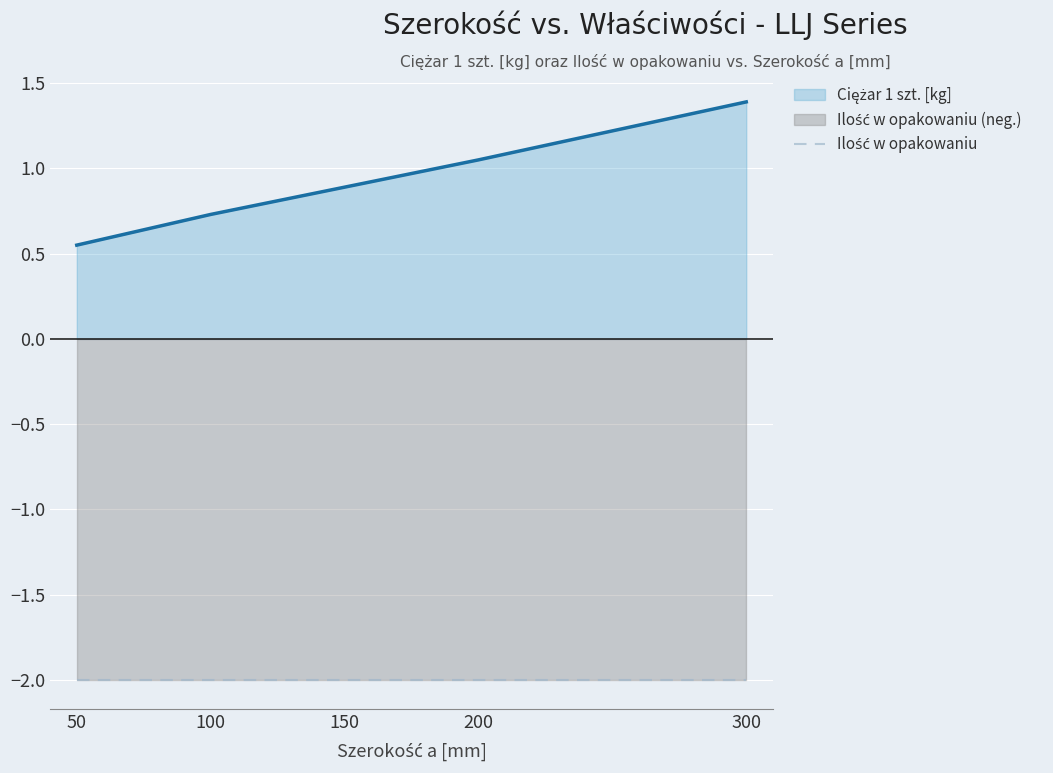

What is the value of the Ilość w opakowaniu point at the 2nd from the left?

-2.0